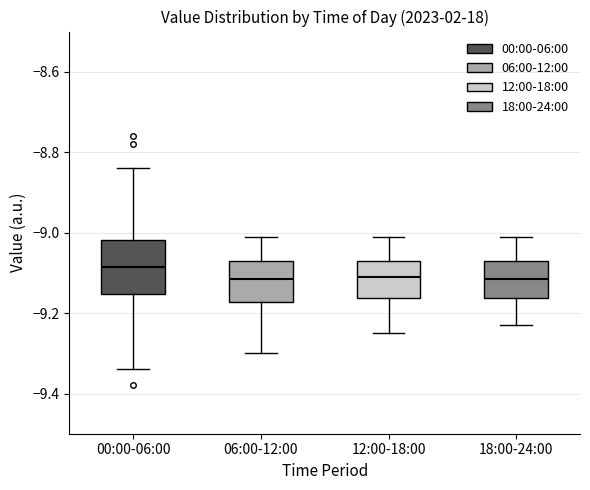

Reading left to right, read every box against the y-axis: the position of its median line, the range the box covers, and the ends of its whiskers. The values are not printed on the chart, so give them approximately, as read against the axis.

00:00-06:00: median -9.08, box -9.16 to -9.02, whiskers -9.34 to -8.84
06:00-12:00: median -9.12, box -9.18 to -9.06, whiskers -9.30 to -9.00
12:00-18:00: median -9.10, box -9.16 to -9.06, whiskers -9.24 to -9.00
18:00-24:00: median -9.12, box -9.16 to -9.06, whiskers -9.22 to -9.00